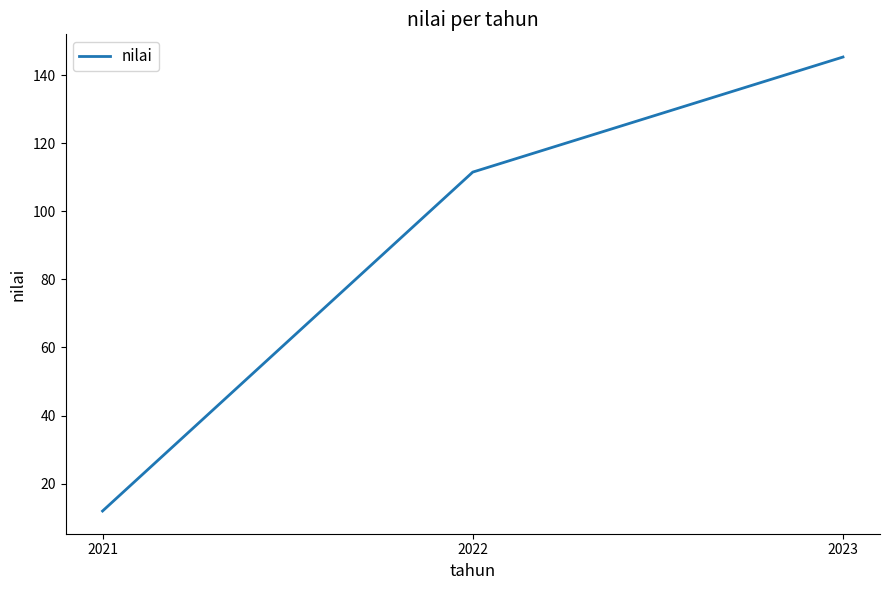

List the labels in order of value, smallest first.

2021, 2022, 2023